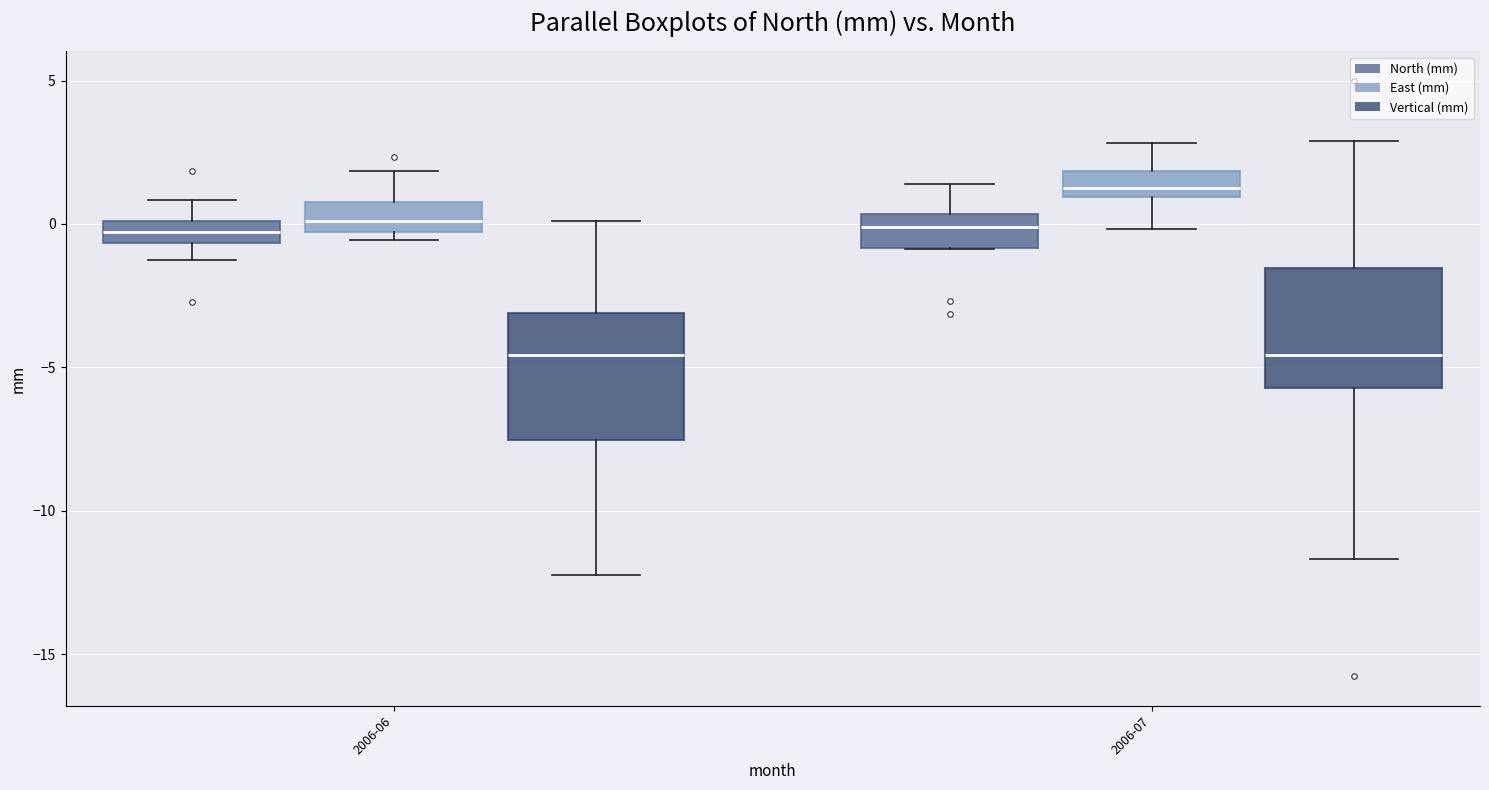

Reading left to right, read every box against the y-axis: the position of its median line, the range the box covers, and the ends of its whiskers. The values are not printed on the chart, so give them approximately, as read against the axis.

2006-06 (North (mm)): median -0.5 (inside the box), box -0.5 to 0.0, whiskers -1.5 to 1.0
2006-06 (East (mm)): median 0.0, box -0.5 to 1.0, whiskers -0.5 (just below the box's lower edge) to 2.0
2006-06 (Vertical (mm)): median -4.5, box -7.5 to -3.0, whiskers -12.0 to 0.0
2006-07 (North (mm)): median 0.0, box -1.0 to 0.5, whiskers -1.0 to 1.5
2006-07 (East (mm)): median 1.0 (just above the box's lower edge), box 1.0 to 2.0, whiskers 0.0 to 3.0
2006-07 (Vertical (mm)): median -4.5, box -5.5 to -1.5, whiskers -11.5 to 3.0